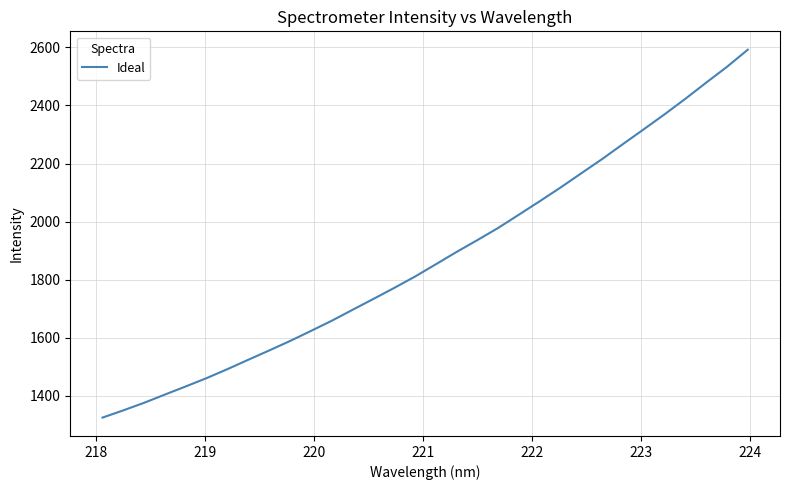

How many distinct data groups are displayed?

1